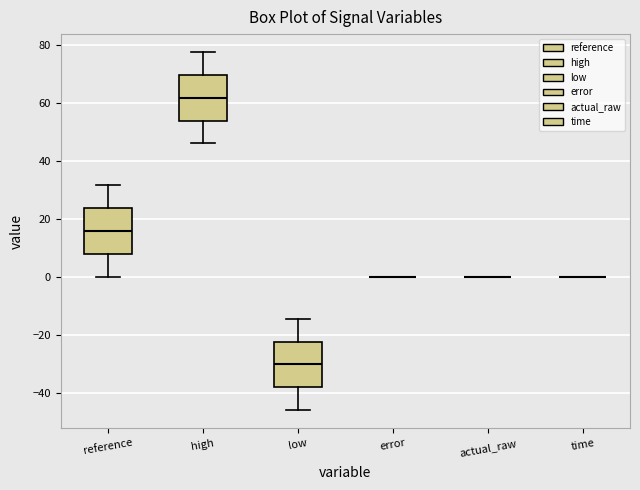

Reading left to right, read every box against the y-axis: the position of its median line, the range the box covers, and the ends of its whiskers. The values are not printed on the chart, so give them approximately, as read against the axis.

reference: median 16, box 8 to 24, whiskers 0 to 32
high: median 62, box 54 to 70, whiskers 46 to 78
low: median -30, box -38 to -22, whiskers -46 to -14
error: box collapsed to a line at 0, whiskers 0 to 0
actual_raw: box collapsed to a line at 0, whiskers 0 to 0
time: box collapsed to a line at 0, whiskers 0 to 0